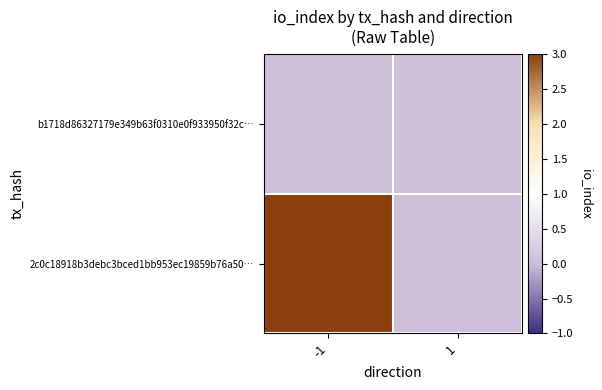

At which category is the sum across all series the highest?

-1